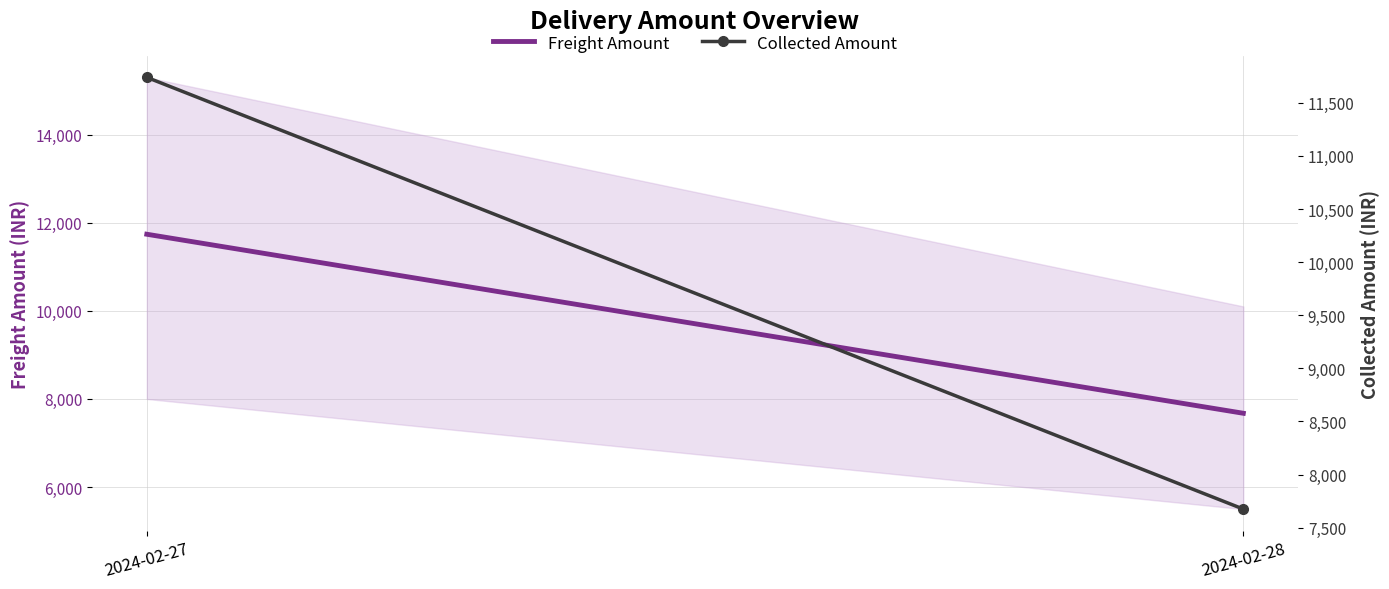

Which has a higher value, 2024-02-28 or 2024-02-27?

2024-02-27